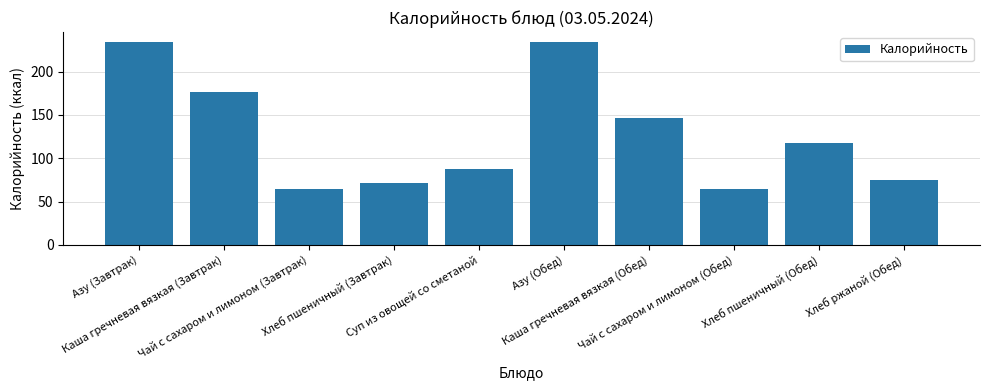

What is the label of the 7th bar from the left?

Каша гречневая вязкая (Обед)